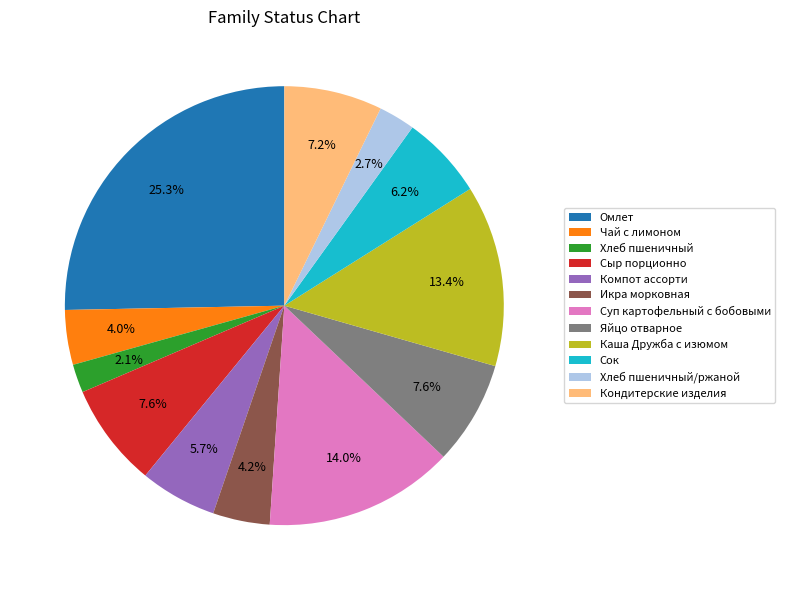

Approximately how many times larger is the value at Омлет compared to Хлеб пшеничный/ржаной?

9.4